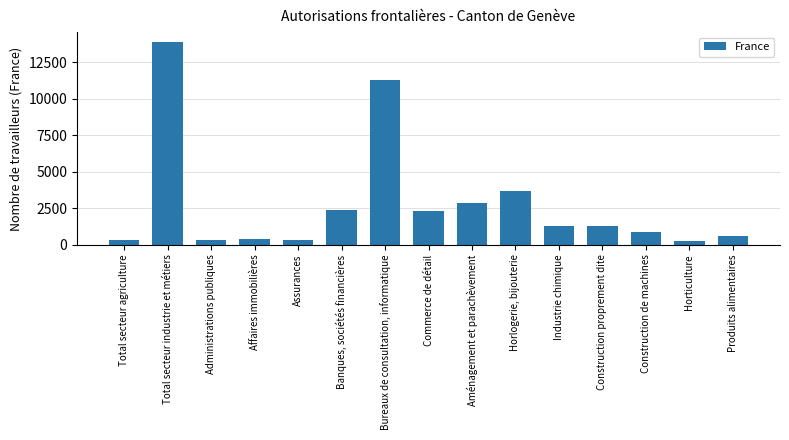

What is the sum of all values?

42230